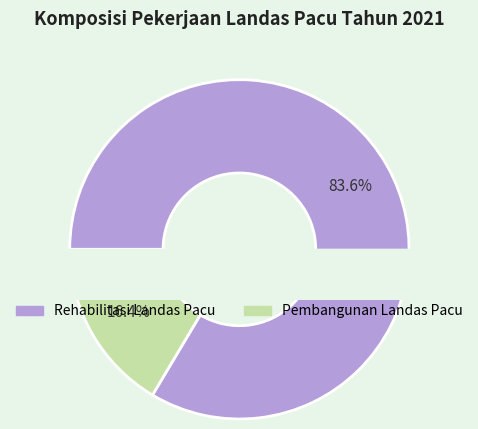

Which slice is the largest?

Rehabilitasi Landas Pacu